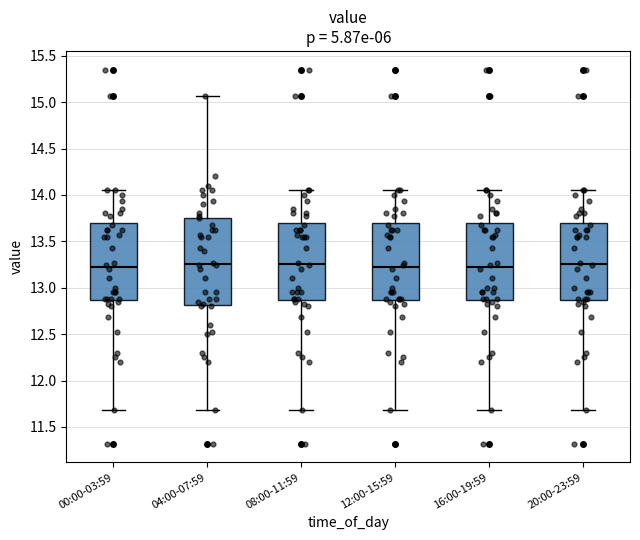

Reading left to right, read every box against the y-axis: the position of its median line, the range the box covers, and the ends of its whiskers. The values are not printed on the chart, so give them approximately, as read against the axis.

00:00-03:59: median 13.25, box 12.85 to 13.70, whiskers 11.70 to 14.05
04:00-07:59: median 13.25, box 12.80 to 13.75, whiskers 11.70 to 15.05
08:00-11:59: median 13.25, box 12.85 to 13.70, whiskers 11.70 to 14.05
12:00-15:59: median 13.25, box 12.85 to 13.70, whiskers 11.70 to 14.05
16:00-19:59: median 13.25, box 12.85 to 13.70, whiskers 11.70 to 14.05
20:00-23:59: median 13.25, box 12.85 to 13.70, whiskers 11.70 to 14.05